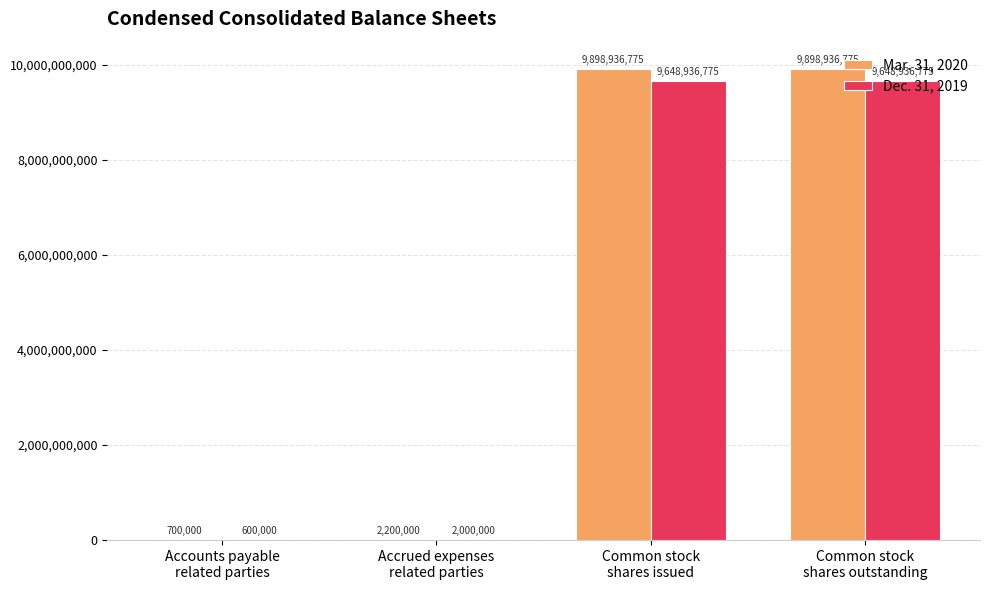

How many series are shown in this chart?

2